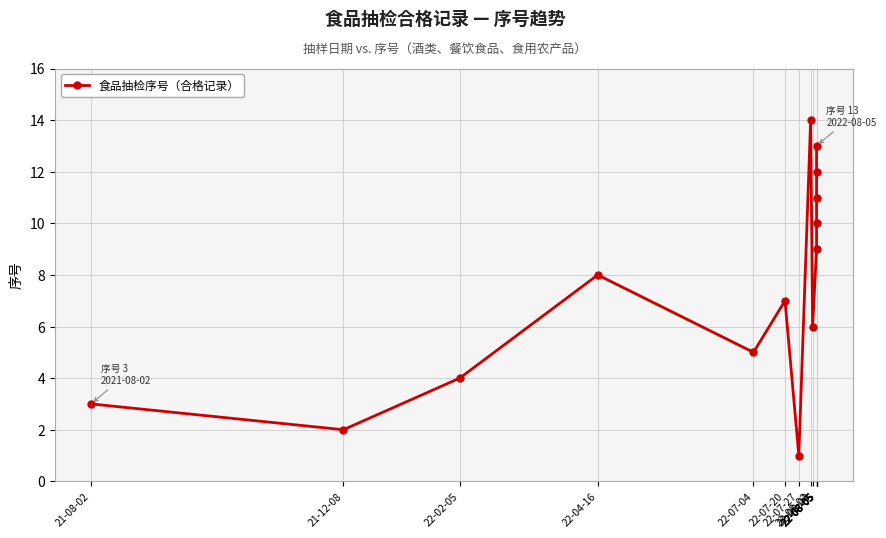

What is the difference between the maximum and minimum values?

13